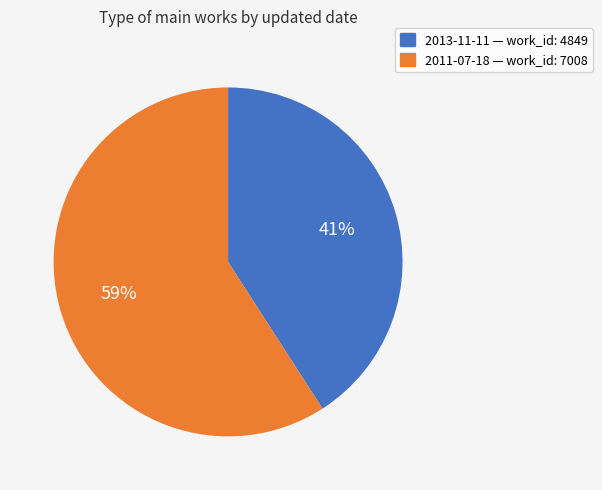

How many segments does this pie chart have?

2